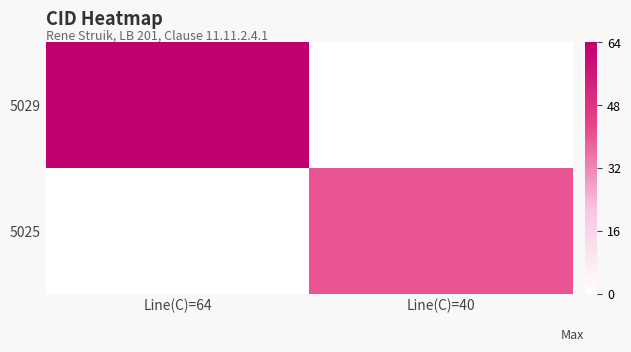

Reading left to right, what are all the values shown in this chart?

5029: Line(C)=64=64	Line(C)=40=0
5025: Line(C)=64=0	Line(C)=40=40